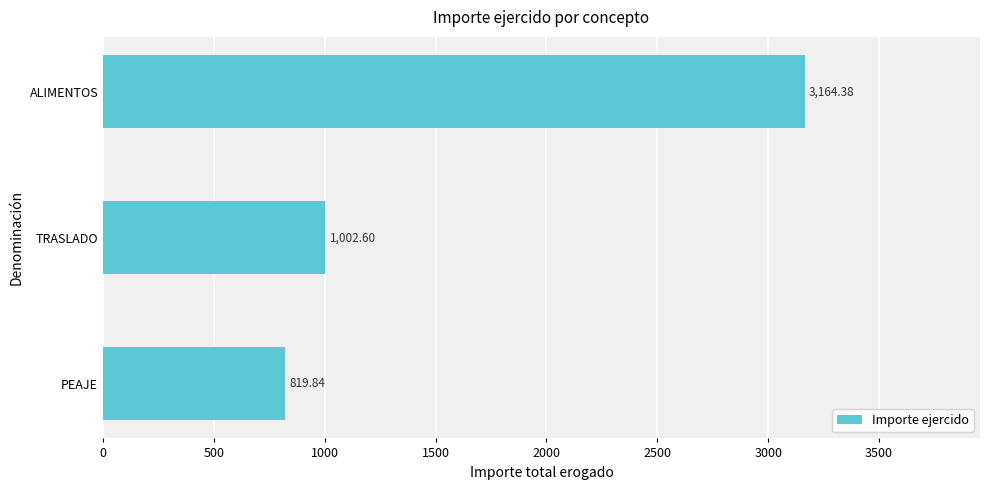

How many bars are there in total?

3